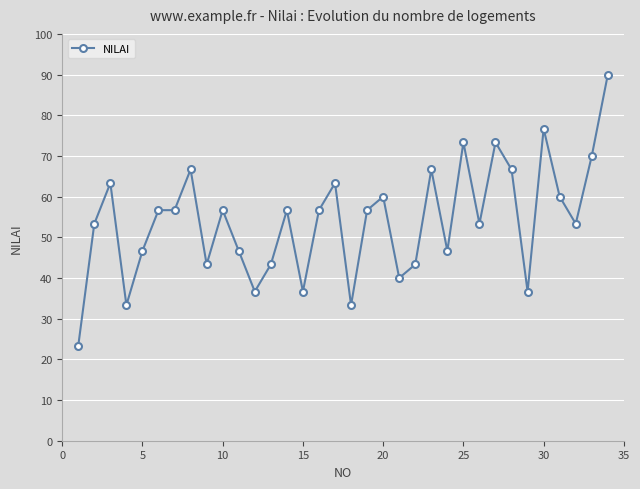

True or false: there are more than 0 points higher than both neighbors.

True